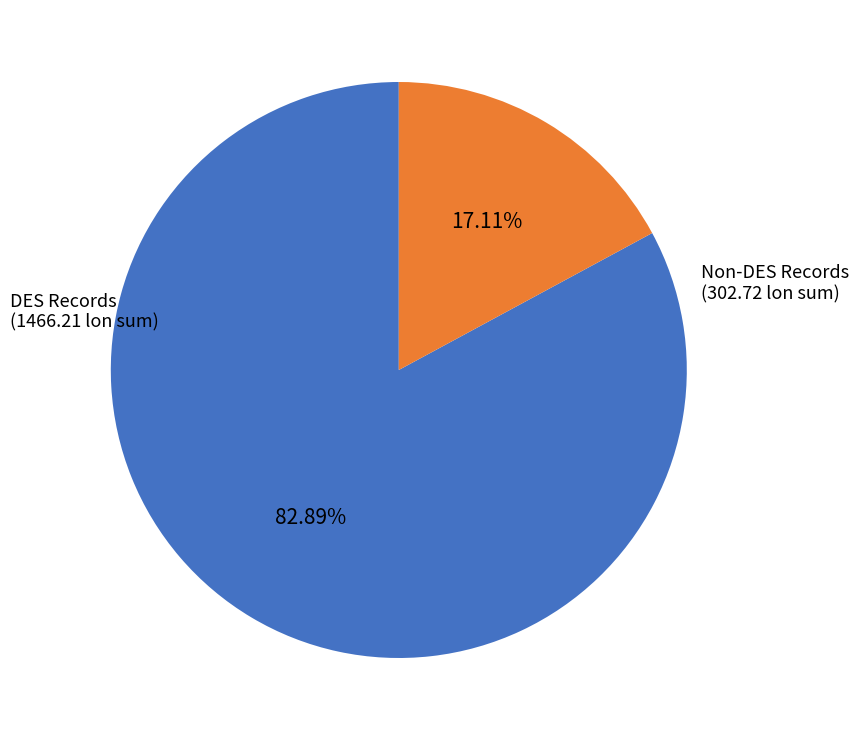

Rank the categories by value from lowest to highest.

Non-DES Records, DES Records